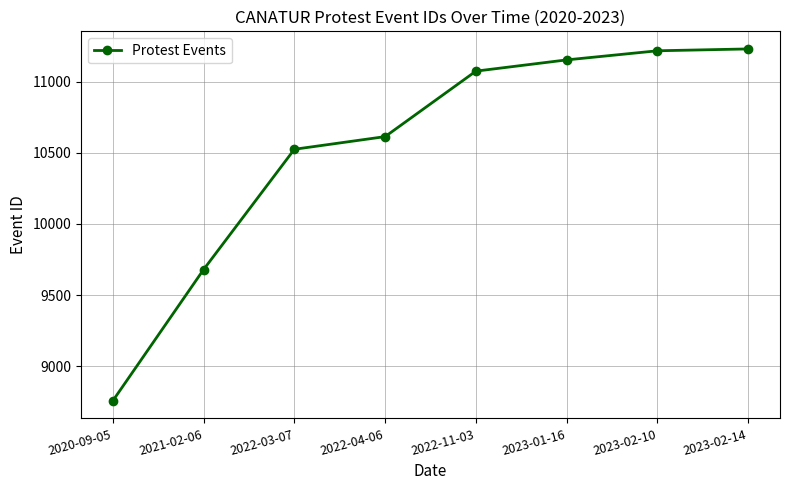

What is the label of the 2nd point from the left?

2021-02-06